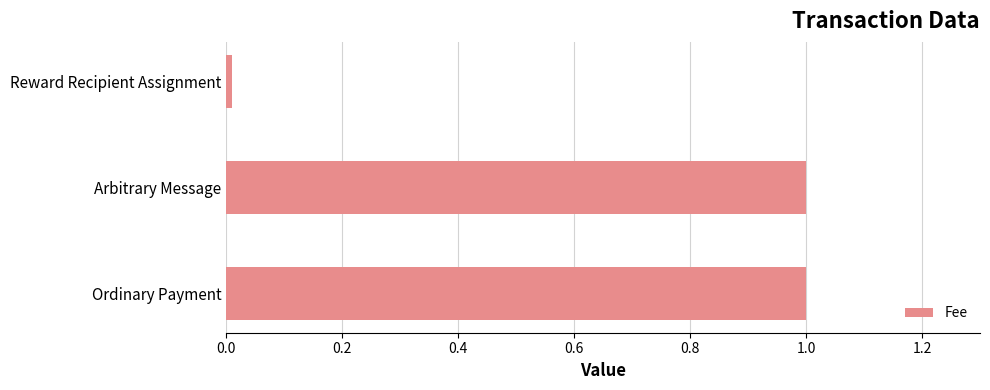

What is the difference between the maximum and minimum values?

1.0